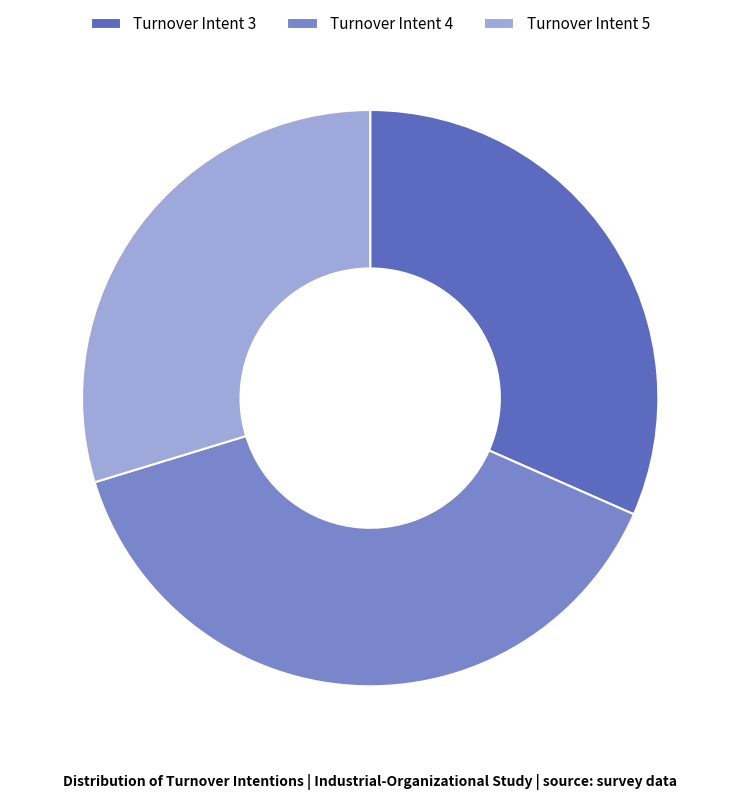

Do Turnover Intent 4 and Turnover Intent 5 together represent more than half of the pie?

Yes